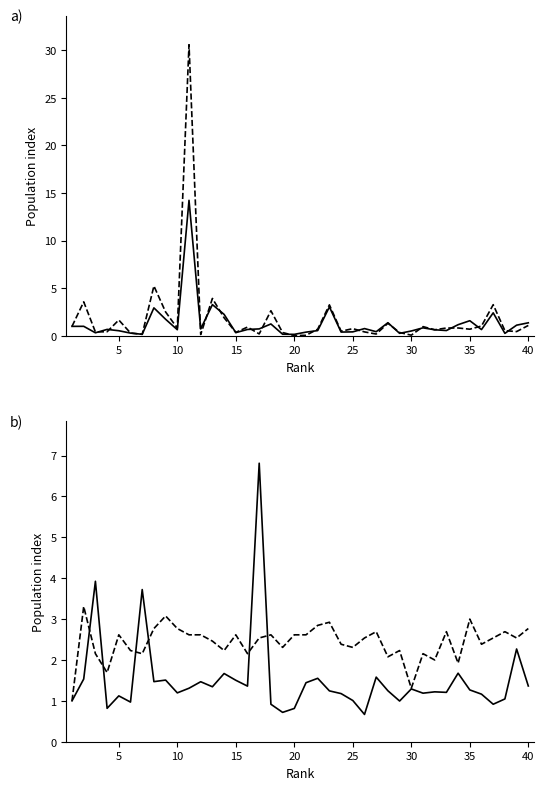

Does the chart display data point markers on the line(s)?

No